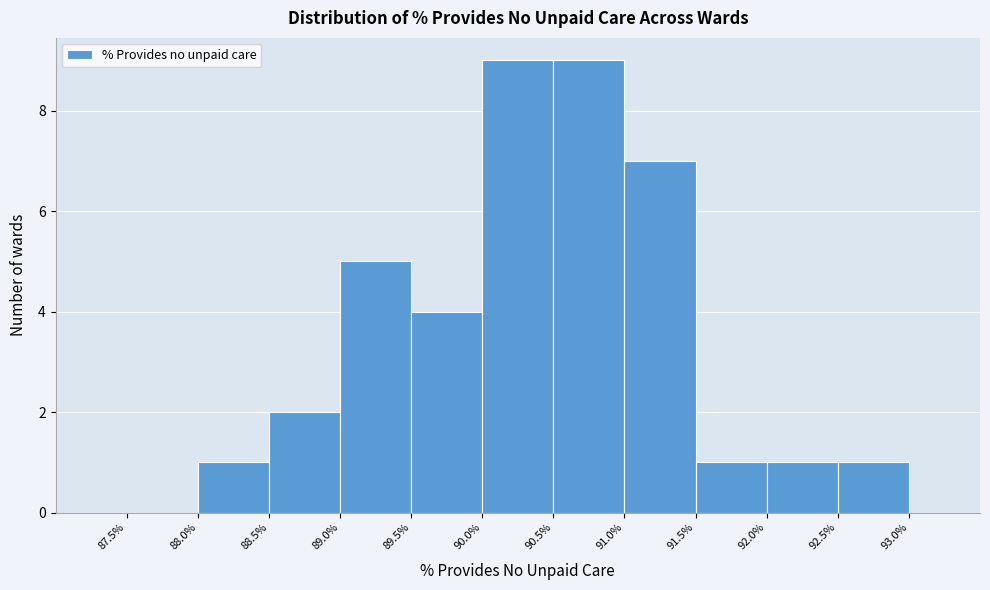

Reading left to right, transcribe this chart: for each bar, give the range it covers on the x-axis and its height. The values are not printed on the chart, so give them approximately, as read against the axis.

87.5% to 88.0%: 0
88.0% to 88.5%: 1
88.5% to 89.0%: 2
89.0% to 89.5%: 5
89.5% to 90.0%: 4
90.0% to 90.5%: 9
90.5% to 91.0%: 9
91.0% to 91.5%: 7
91.5% to 92.0%: 1
92.0% to 92.5%: 1
92.5% to 93.0%: 1